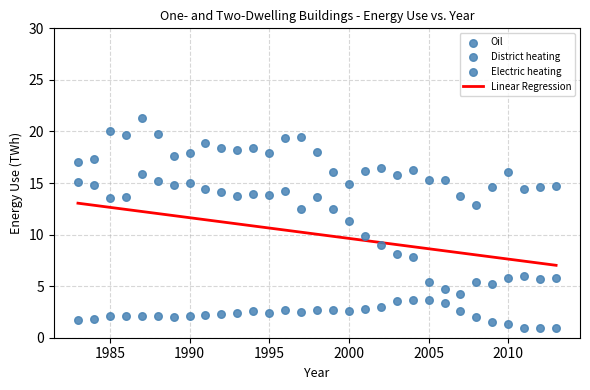

How many points are shown in the scatter plot?

93